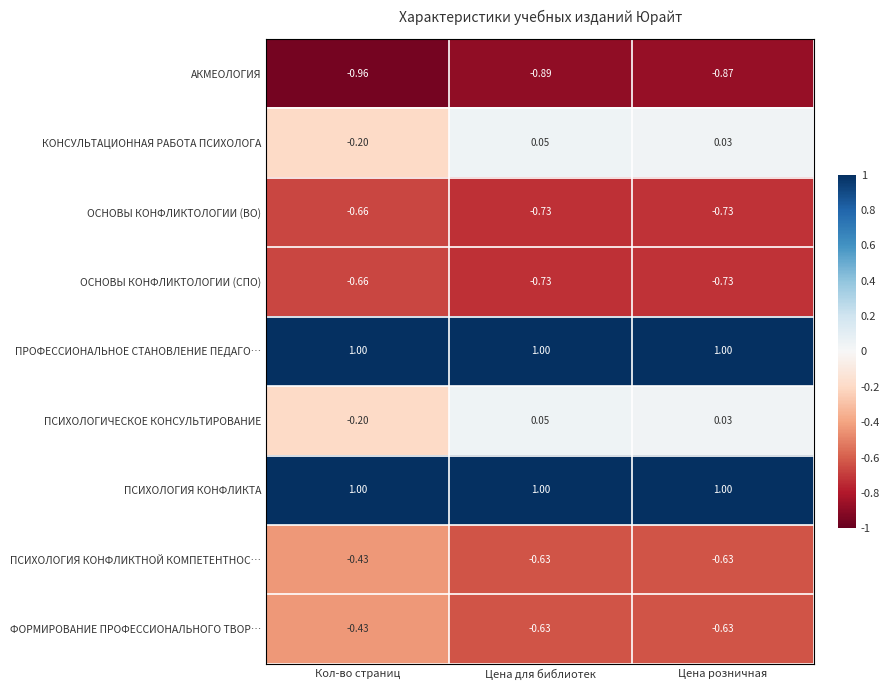

Is the value of ФОРМИРОВАНИЕ ПРОФЕССИОНАЛЬНОГО ТВОР… at Кол-во страниц greater than the value of ОСНОВЫ КОНФЛИКТОЛОГИИ (ВО) at Кол-во страниц?

Yes